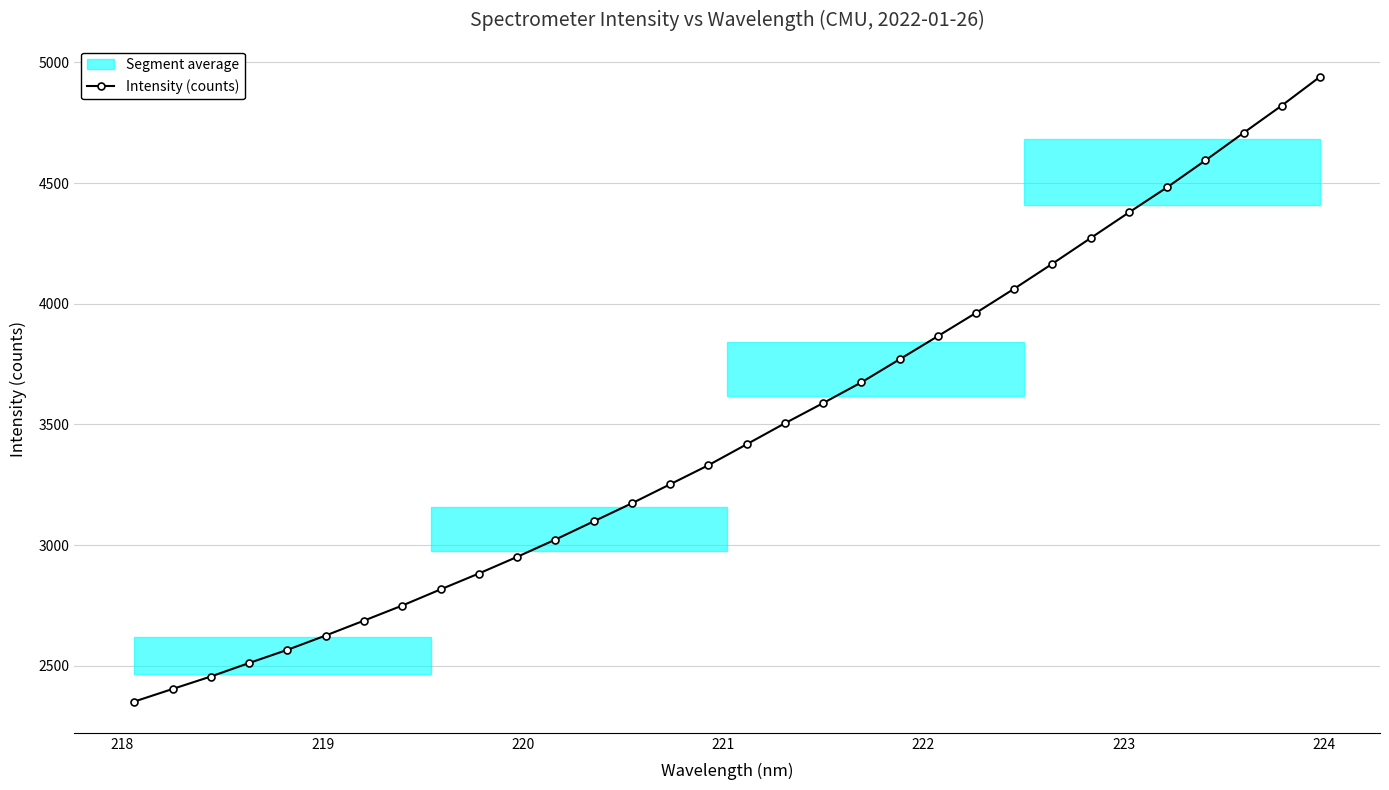

What is the value of the Intensity (counts) point at the 25th from the left?

4165.9